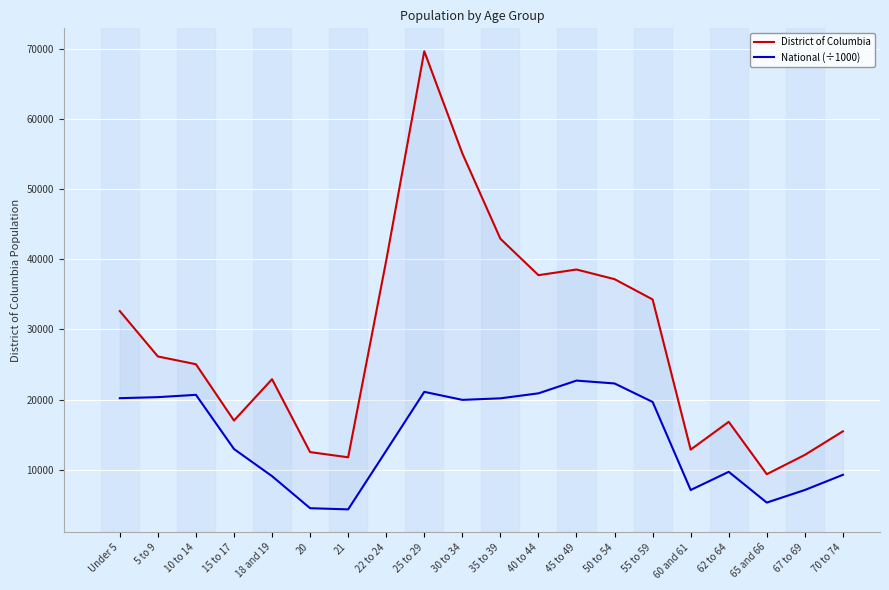

List the series in order of their overall mean, highest first.

District of Columbia, National (÷1000)